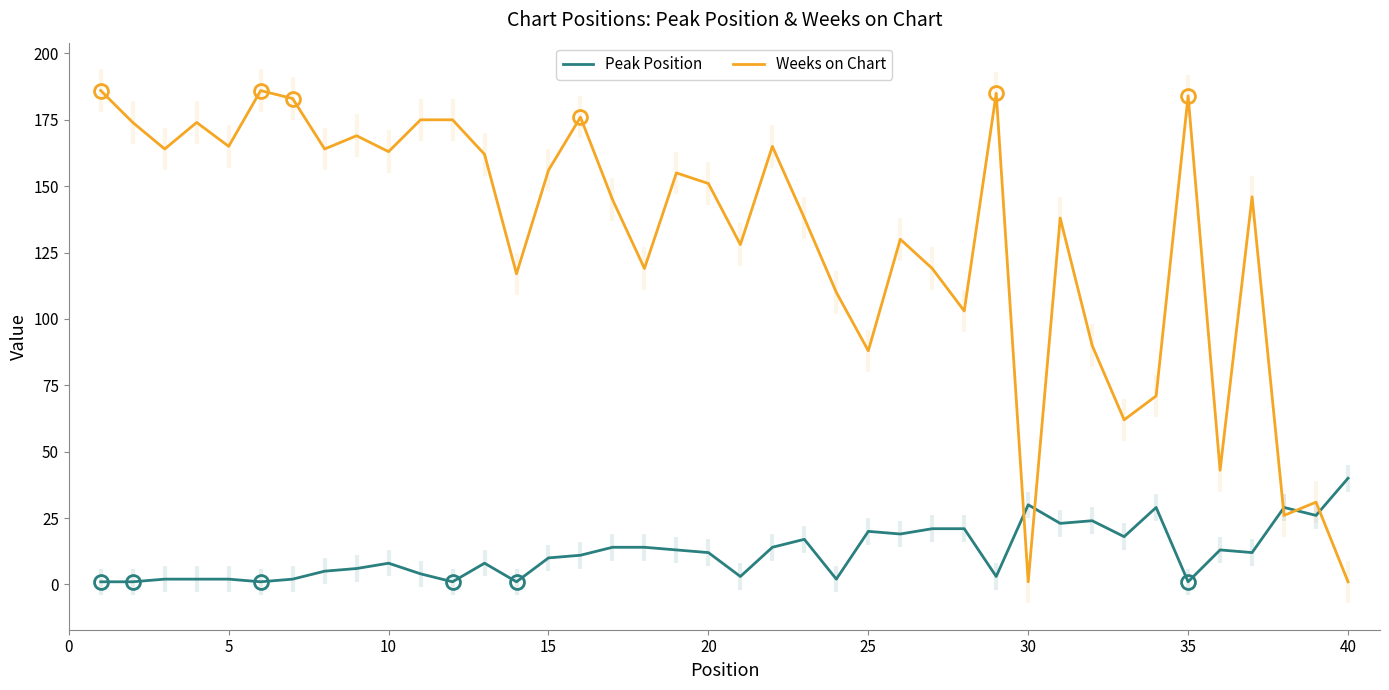

True or false: Peak Position and Weeks on Chart intersect in this chart.

True